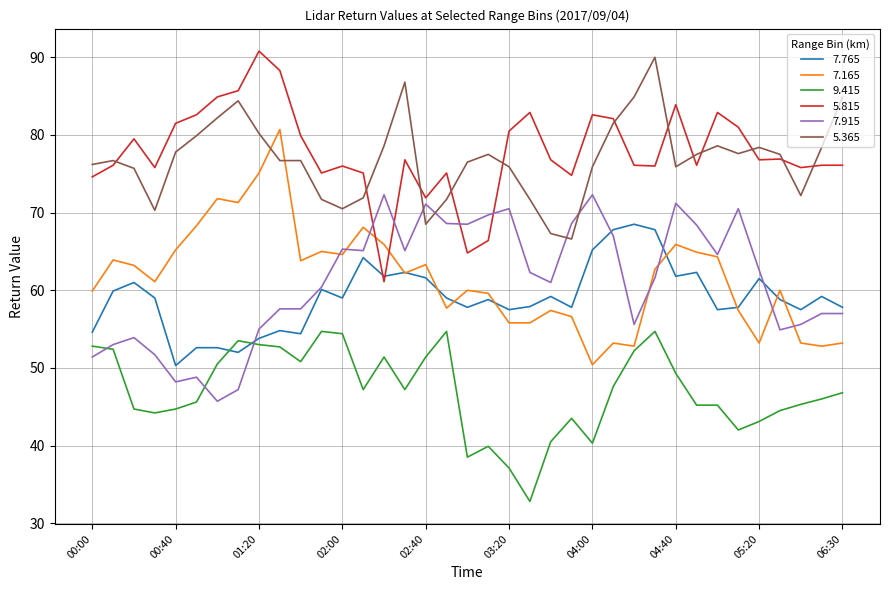

True or false: 9.415 and 5.365 intersect in this chart.

False